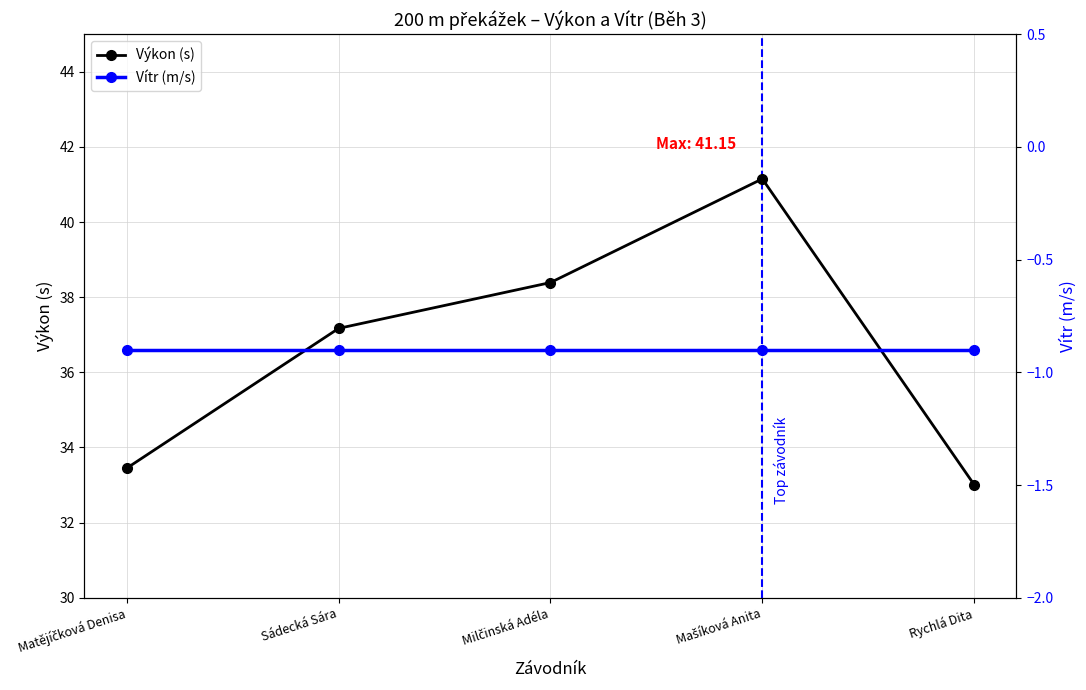

Reading left to right, list all the values displayed in this chart.

Výkon (s): Matějíčková Denisa=33.5	Sádecká Sára=37.2	Milčinská Adéla=38.4	Mašíková Anita=41.1	Rychlá Dita=33.0
Vítr (m/s): Matějíčková Denisa=-0.9	Sádecká Sára=-0.9	Milčinská Adéla=-0.9	Mašíková Anita=-0.9	Rychlá Dita=-0.9